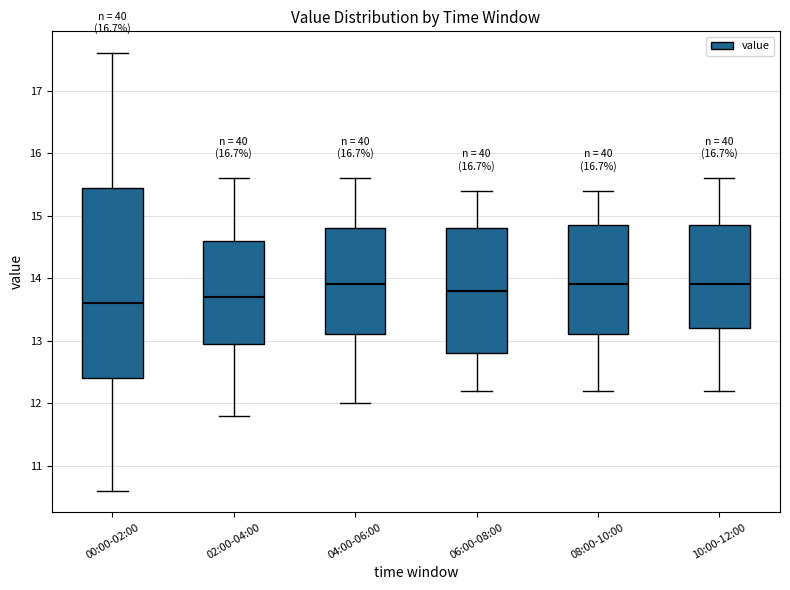

Where does the upper whisker of the box for 10:00-12:00 end on the y-axis? The values are not printed on the chart, so give them approximately, as read against the axis.

15.6